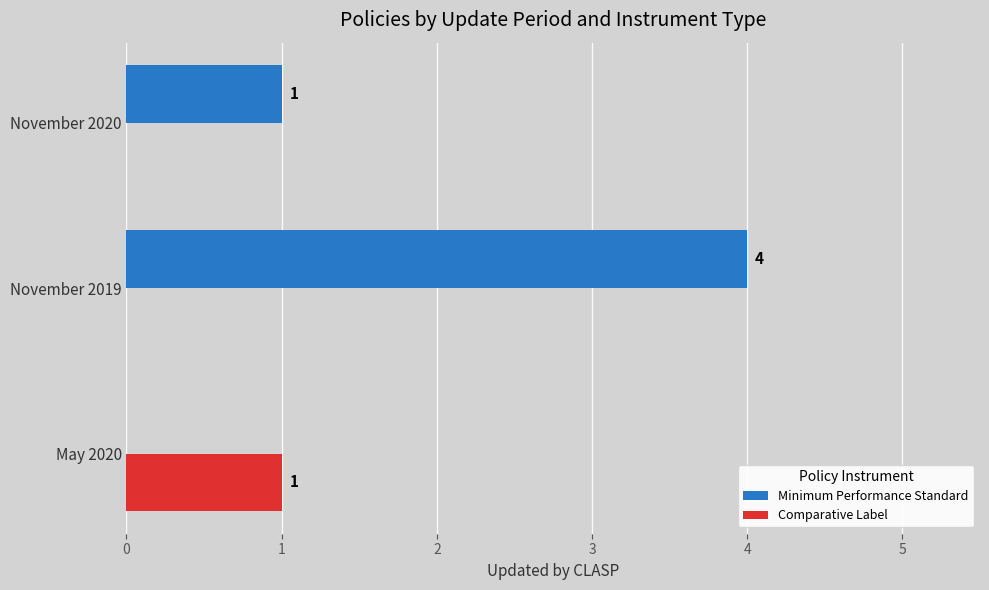

The Comparative Label series shows 0 at November 2019. True or false?

True